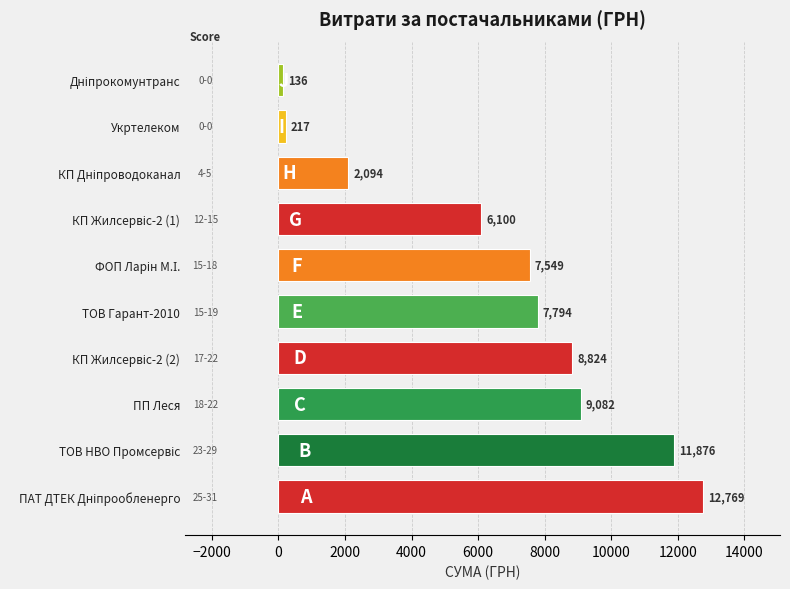

What is the greatest value displayed?

12769.3